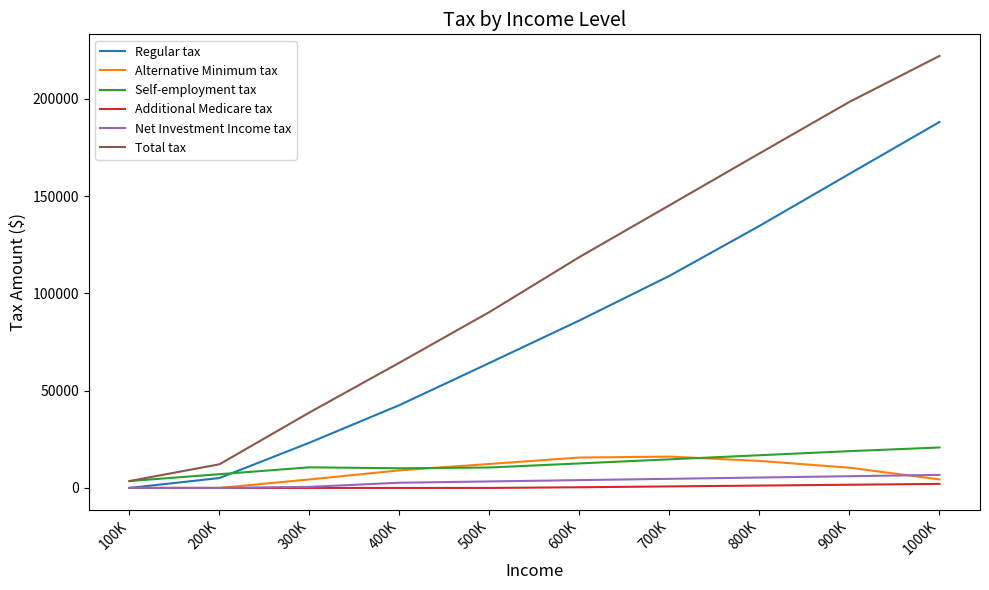

Which series has the largest total across all categories?

Total tax